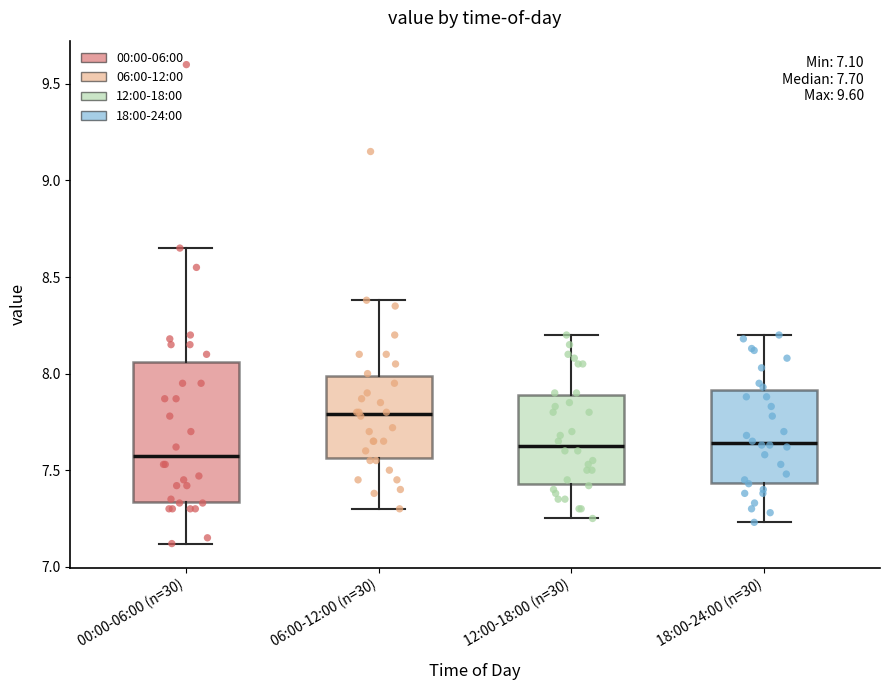

Which box's median line is the highest?

06:00-12:00 (n=30)